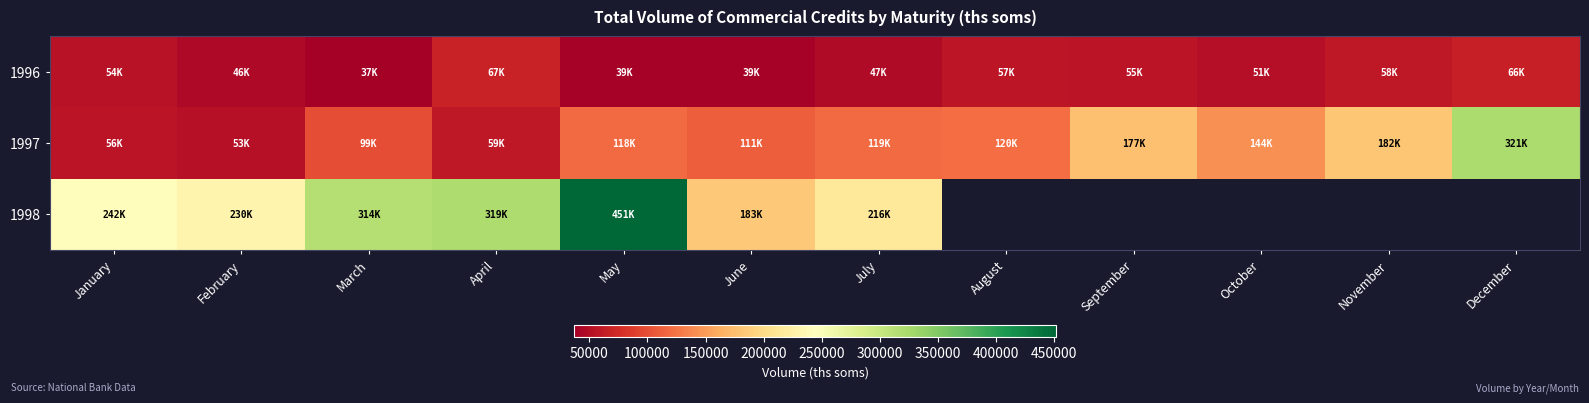

What is the sum of all 1997 values?

1558191.4